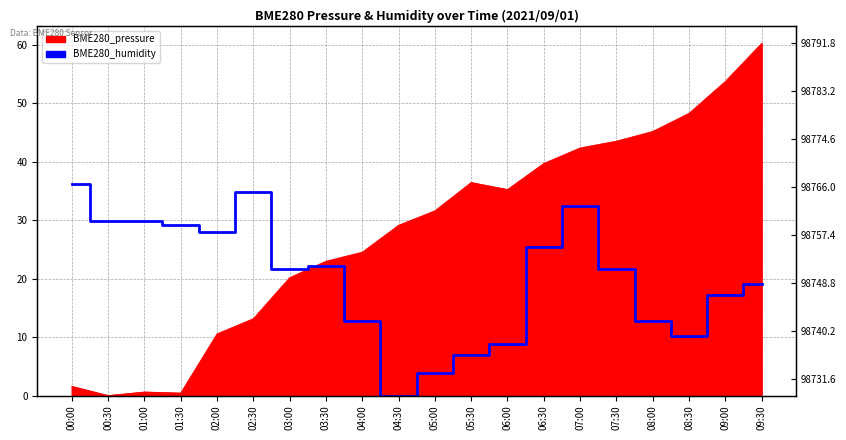

The chart shows a value of 12.7 at 04:00. True or false?

True